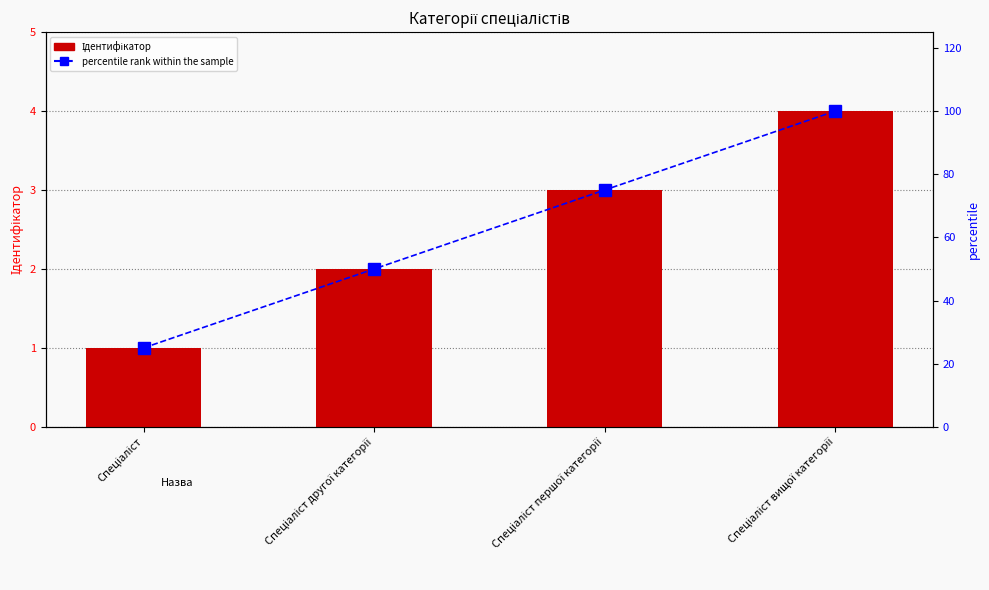

Reading right to left, list all the values displayed in this chart.

Ідентифікатор: Спеціаліст вищої категорії=4	Спеціаліст першої категорії=3	Спеціаліст другої категорії=2	Спеціаліст=1
percentile rank within the sample: Спеціаліст вищої категорії=100	Спеціаліст першої категорії=75	Спеціаліст другої категорії=50	Спеціаліст=25